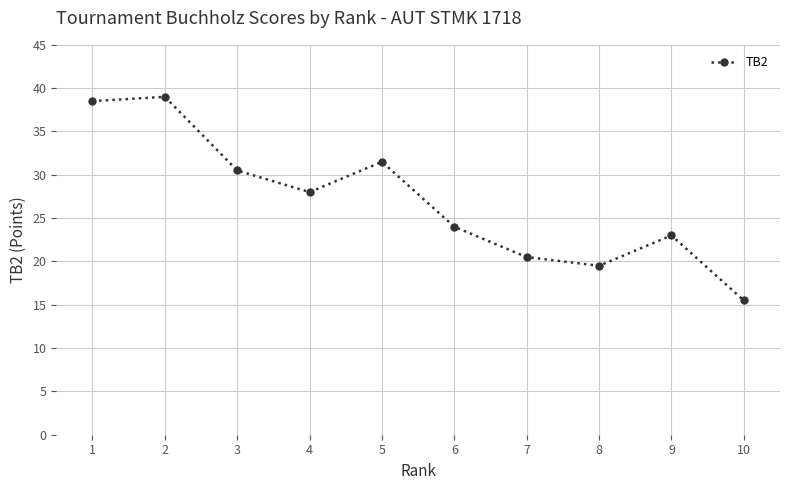

Which has a higher value, 6 or 4?

4